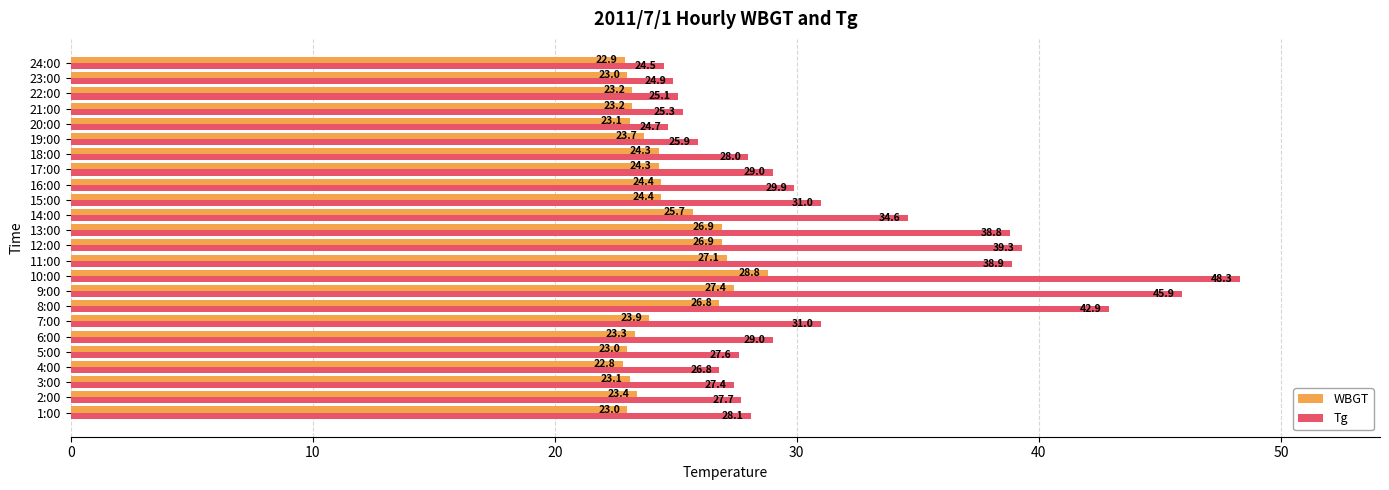

Which series has the largest total across all categories?

Tg